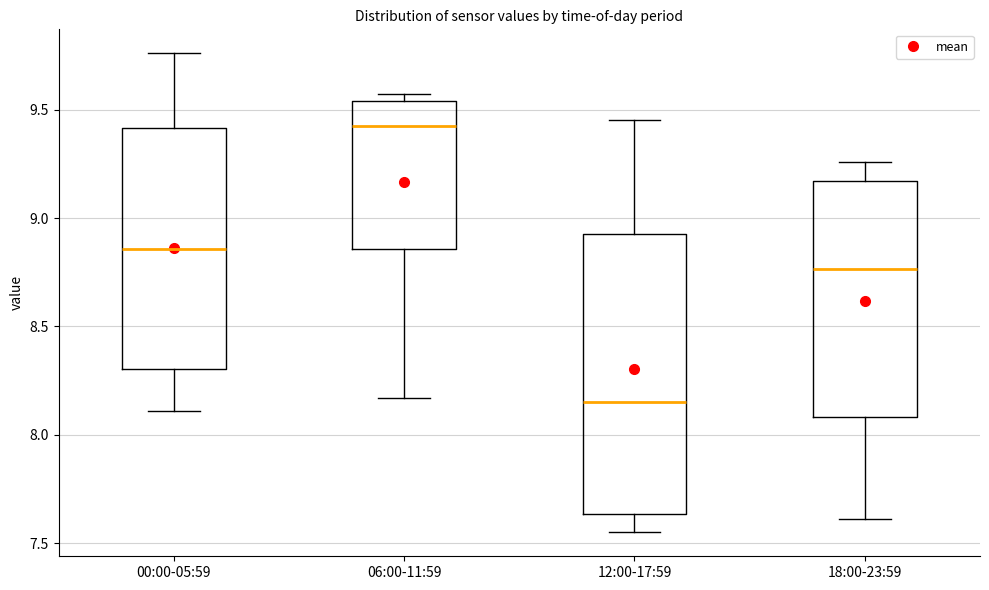

Where does the lower whisker of the box for 00:00-05:59 end on the y-axis? The values are not printed on the chart, so give them approximately, as read against the axis.

8.10